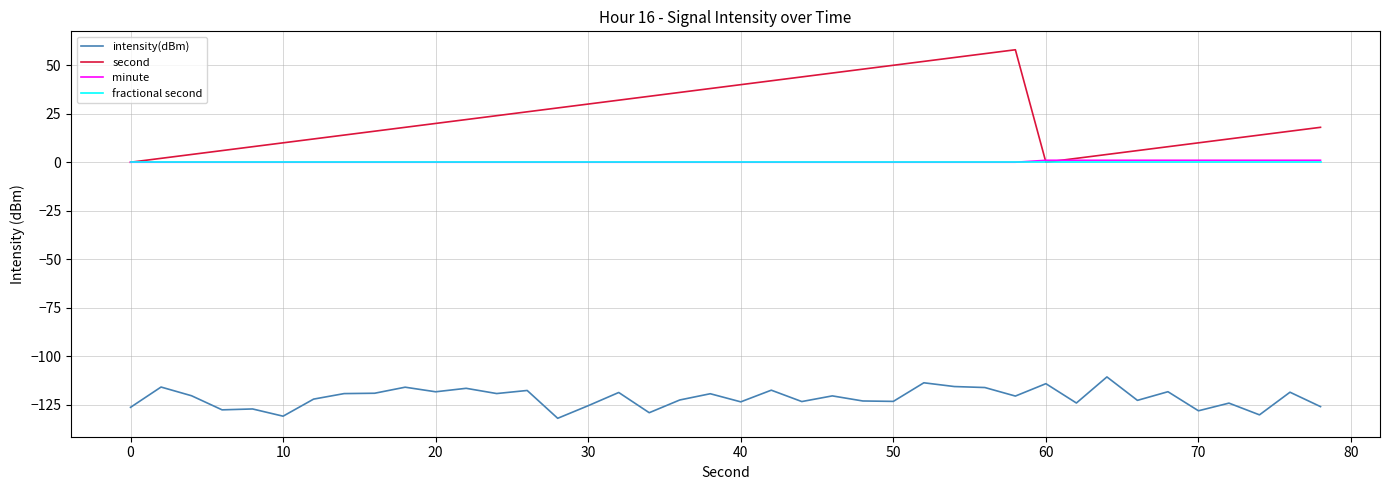

Which series has the largest range (max minus min)?

second